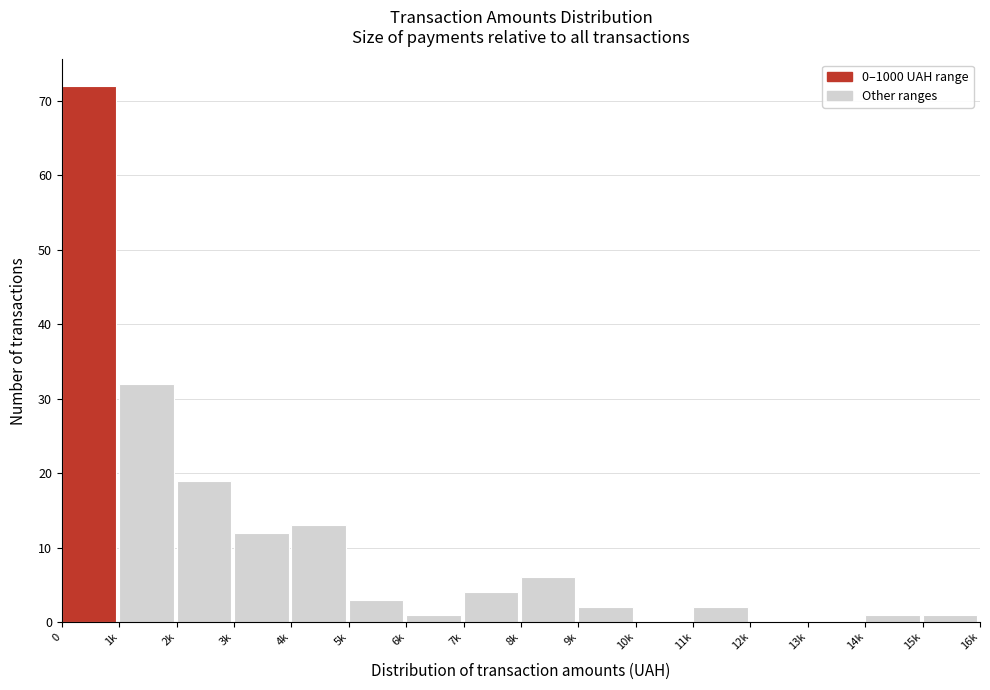

Reading left to right, list all the values displayed in this chart.

0=72	1k=32	2k=19	3k=12	4k=13	5k=3	6k=1	7k=4	8k=6	9k=2	10k=0	11k=2	12k=0	13k=0	14k=1	15k=1